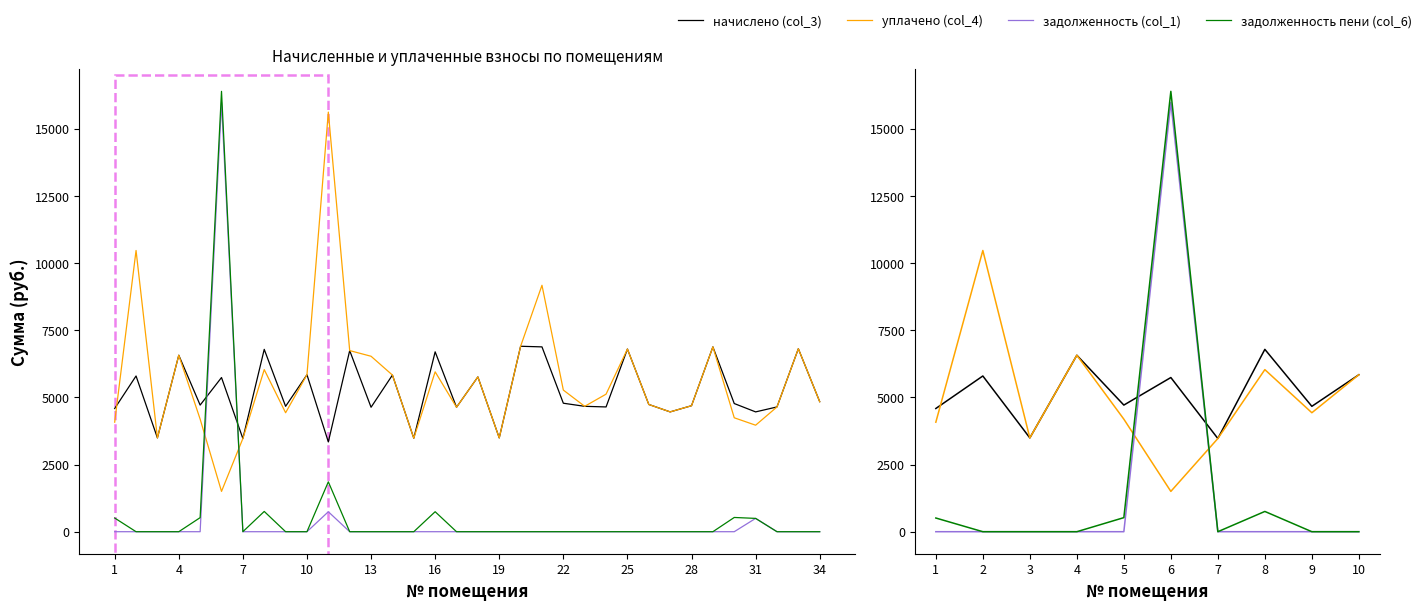

List the series in order of their peak value, lowest first.

начислено (col_3), уплачено (col_4), задолженность (col_1), задолженность пени (col_6)